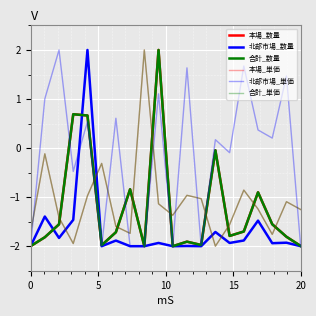

Does the chart display data point markers on the line(s)?

No